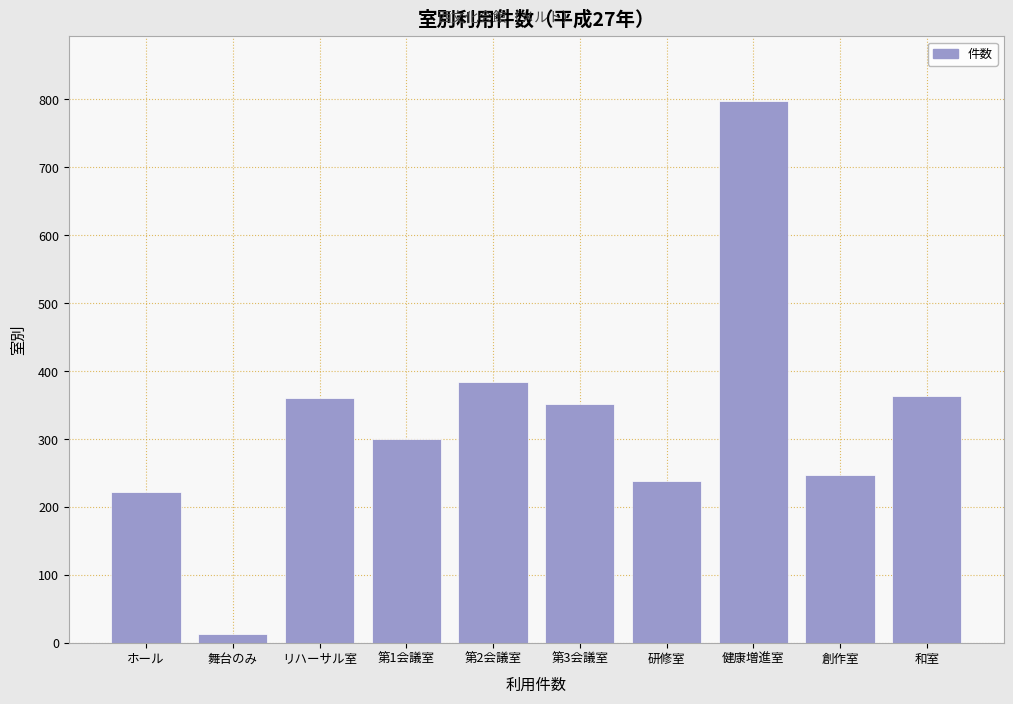

What is the value of the 3rd bar from the left?

361